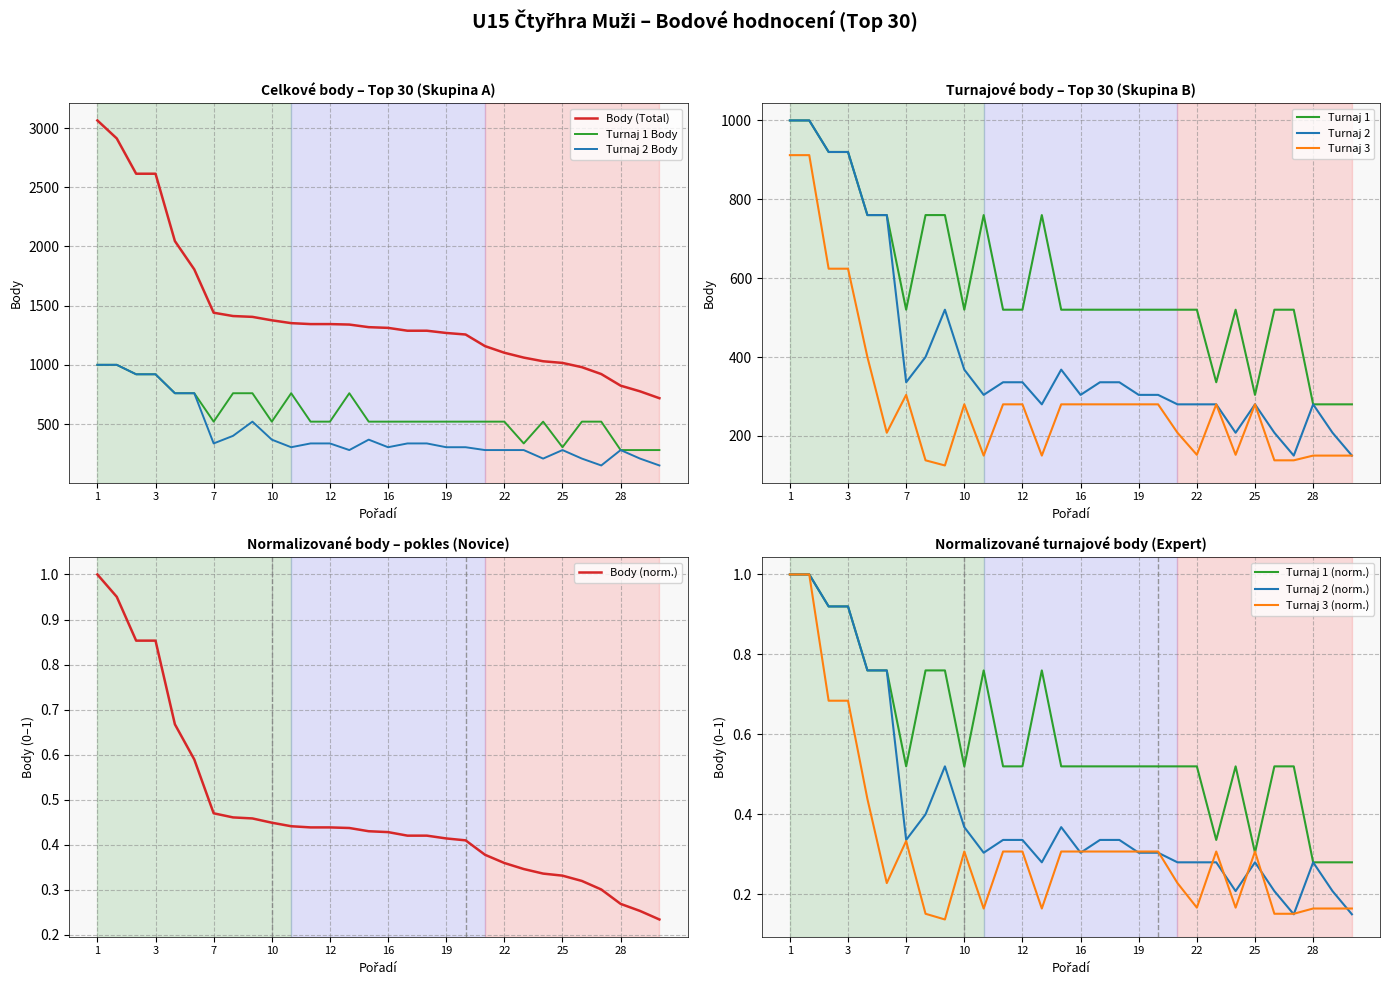

True or false: Turnaj 1 Body and Body (Total) intersect in this chart.

False